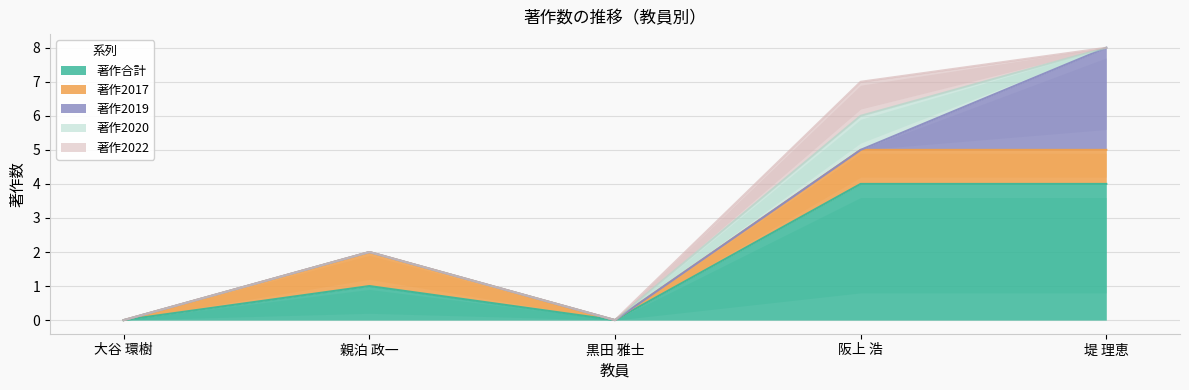

What is the difference between the maximum and minimum values in the 著作合計 series?

4